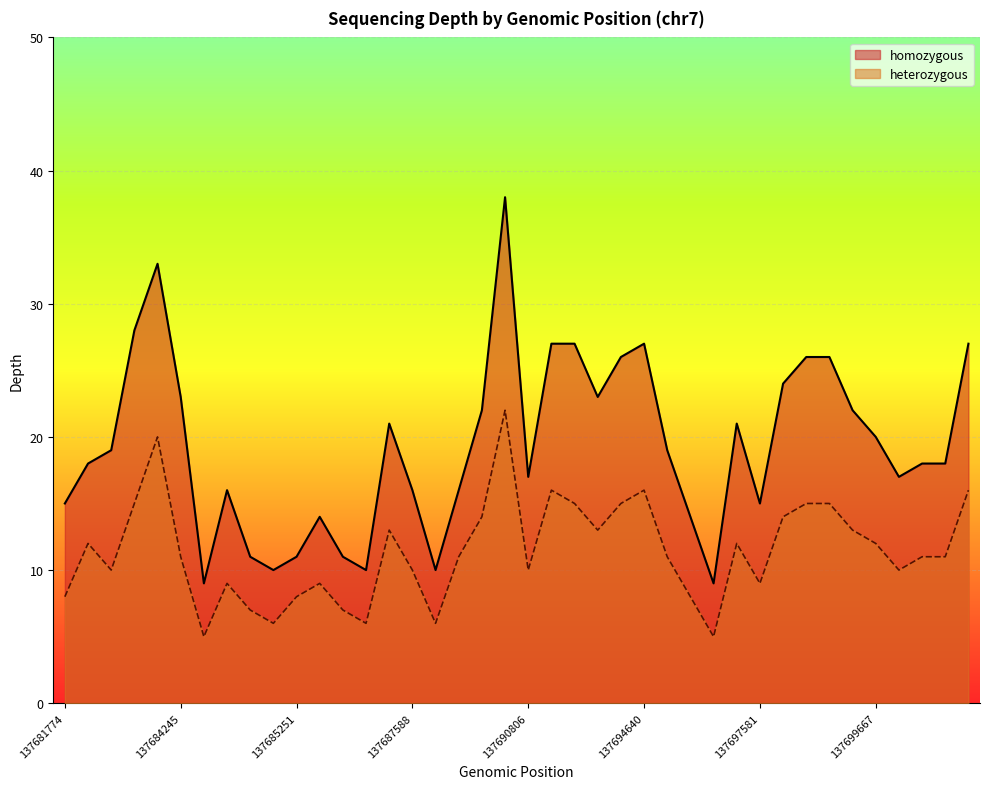

Read the homozygous value at 137685251, to the nearest 10.

10